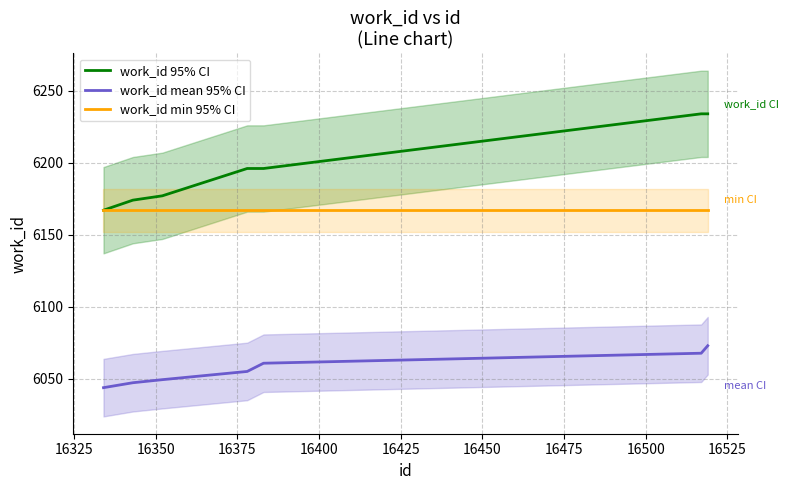

What is the value of the work_id min 95% CI point at the 2nd from the left?

6167.0